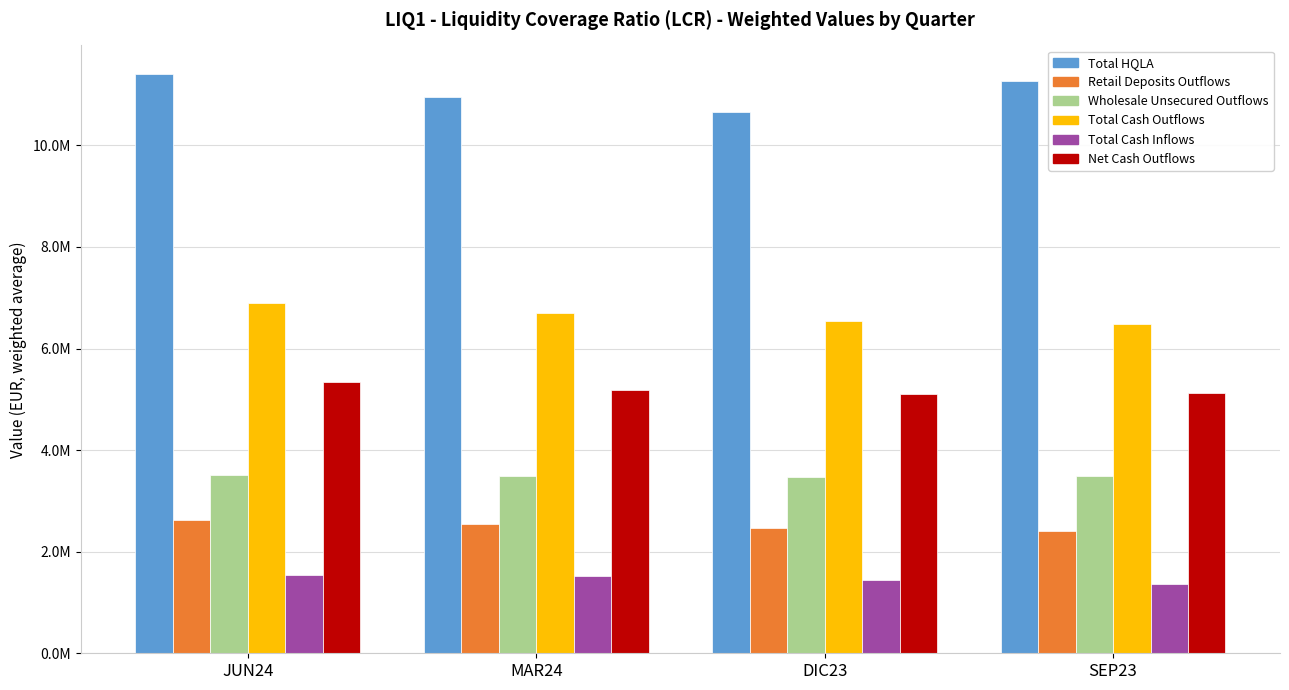

What is the lowest value of the Total Cash Outflows series?

6488580.5